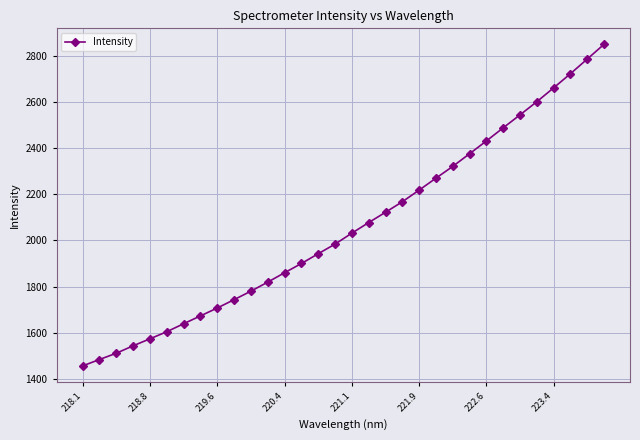

What is the difference between the maximum and minimum values?

1395.4